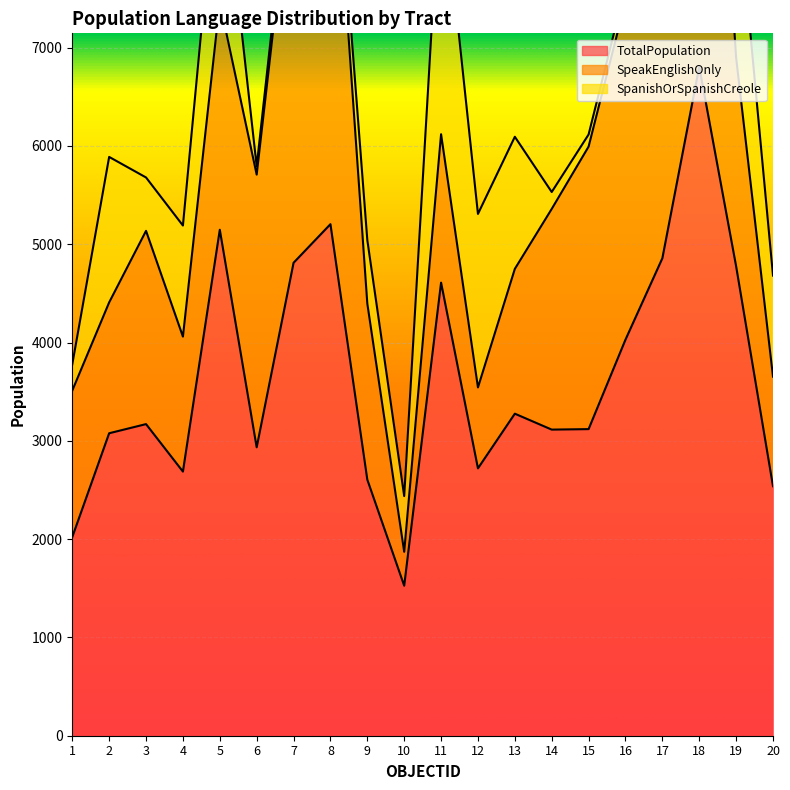

What is the average value of the SpanishOrSpanishCreole series?

839